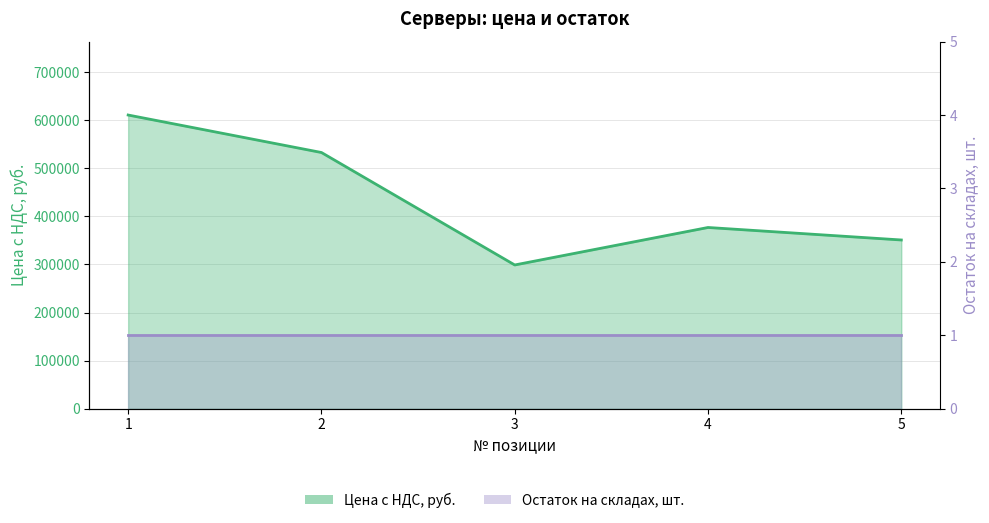

Reading left to right, extract all data points from this chart.

1=611000	2=533000	3=299000	4=377000	5=351000